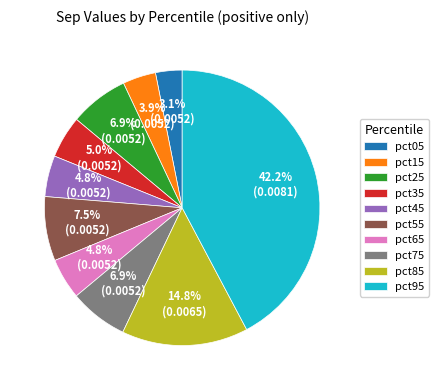

The pct85 slice represents 15% of the pie. True or false?

True